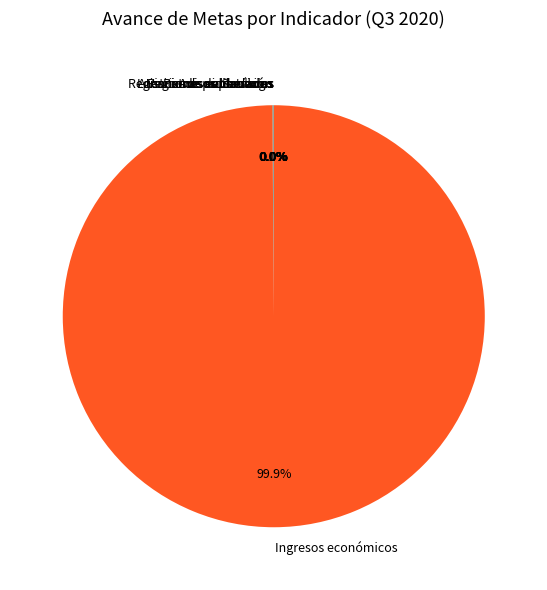

To the nearest percent, what is the difference between the largest and smallest slice percentages?

100%